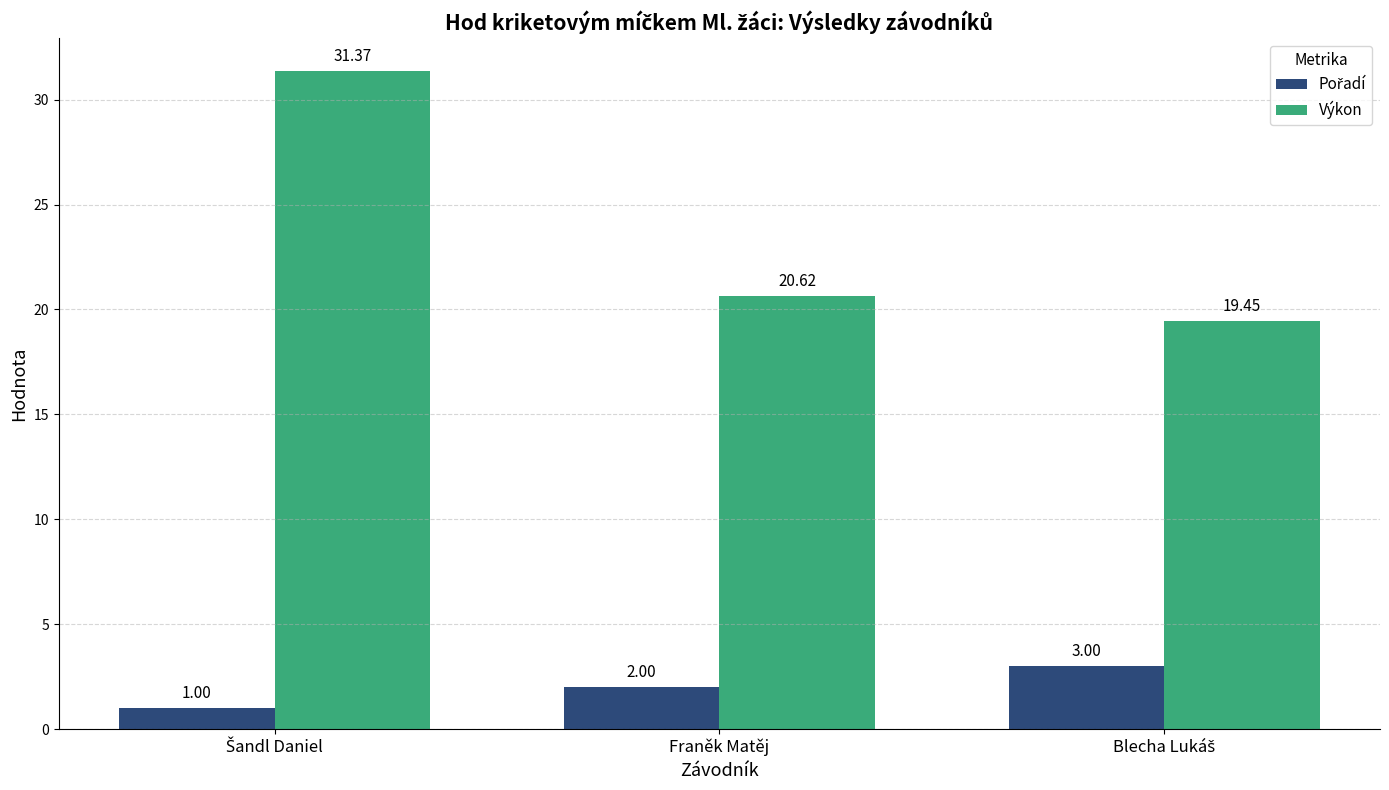

Which series has the largest total across all categories?

Výkon